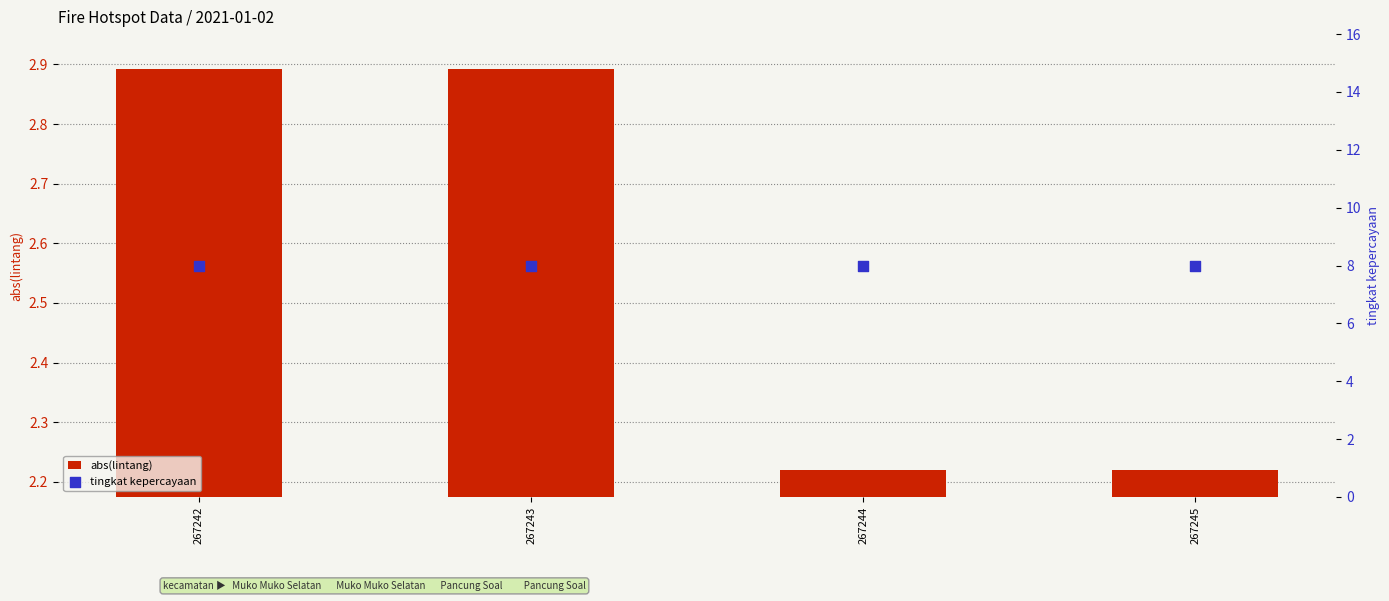

What are all the series names shown in the legend?

abs(lintang), tingkat kepercayaan